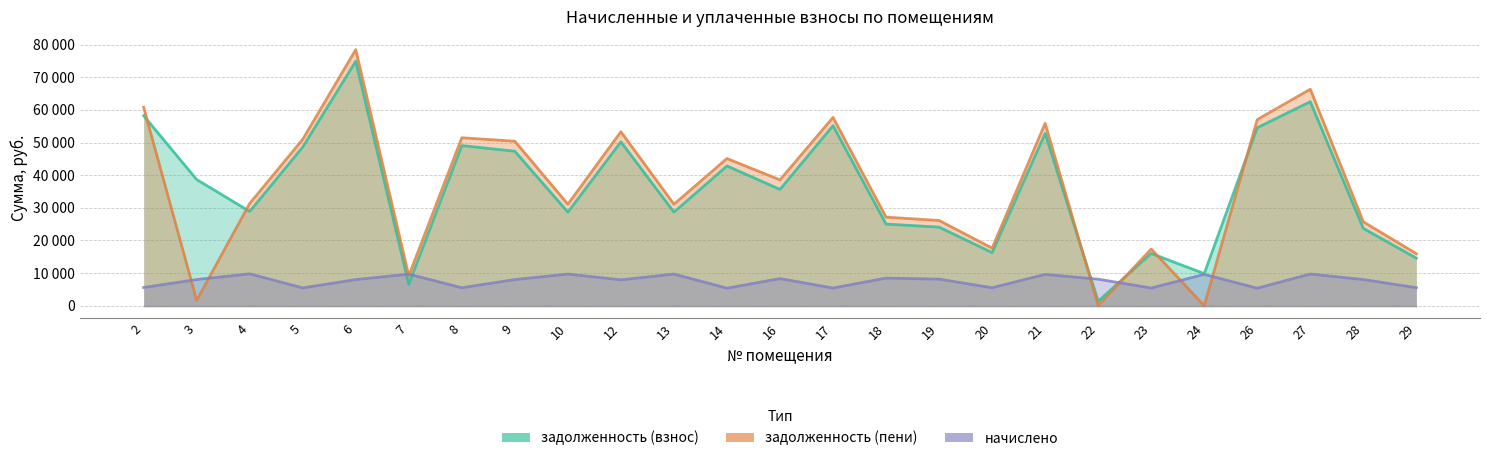

At which label is начислено closest to 7556?

12